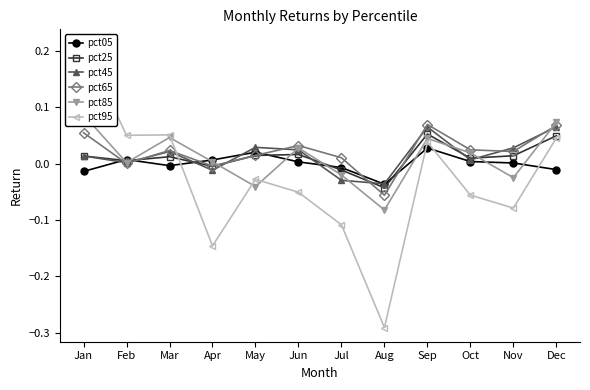

What are all the series names shown in the legend?

pct05, pct25, pct45, pct65, pct85, pct95